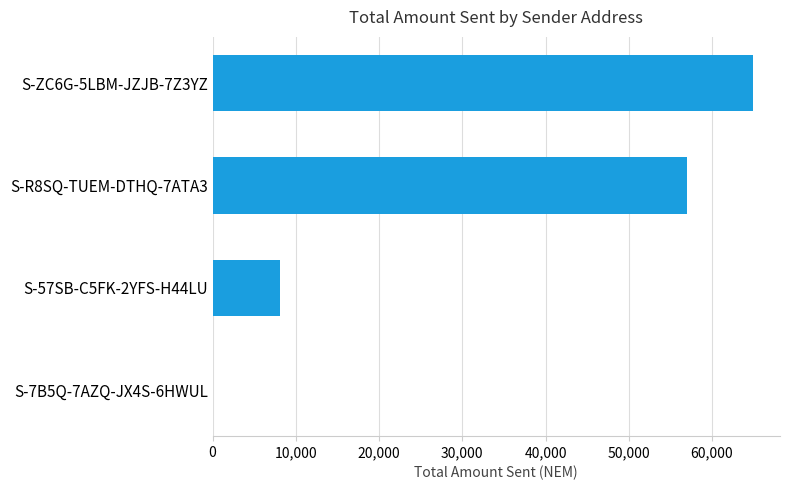

The value at S-ZC6G-5LBM-JZJB-7Z3YZ is 64926.0. True or false?

True